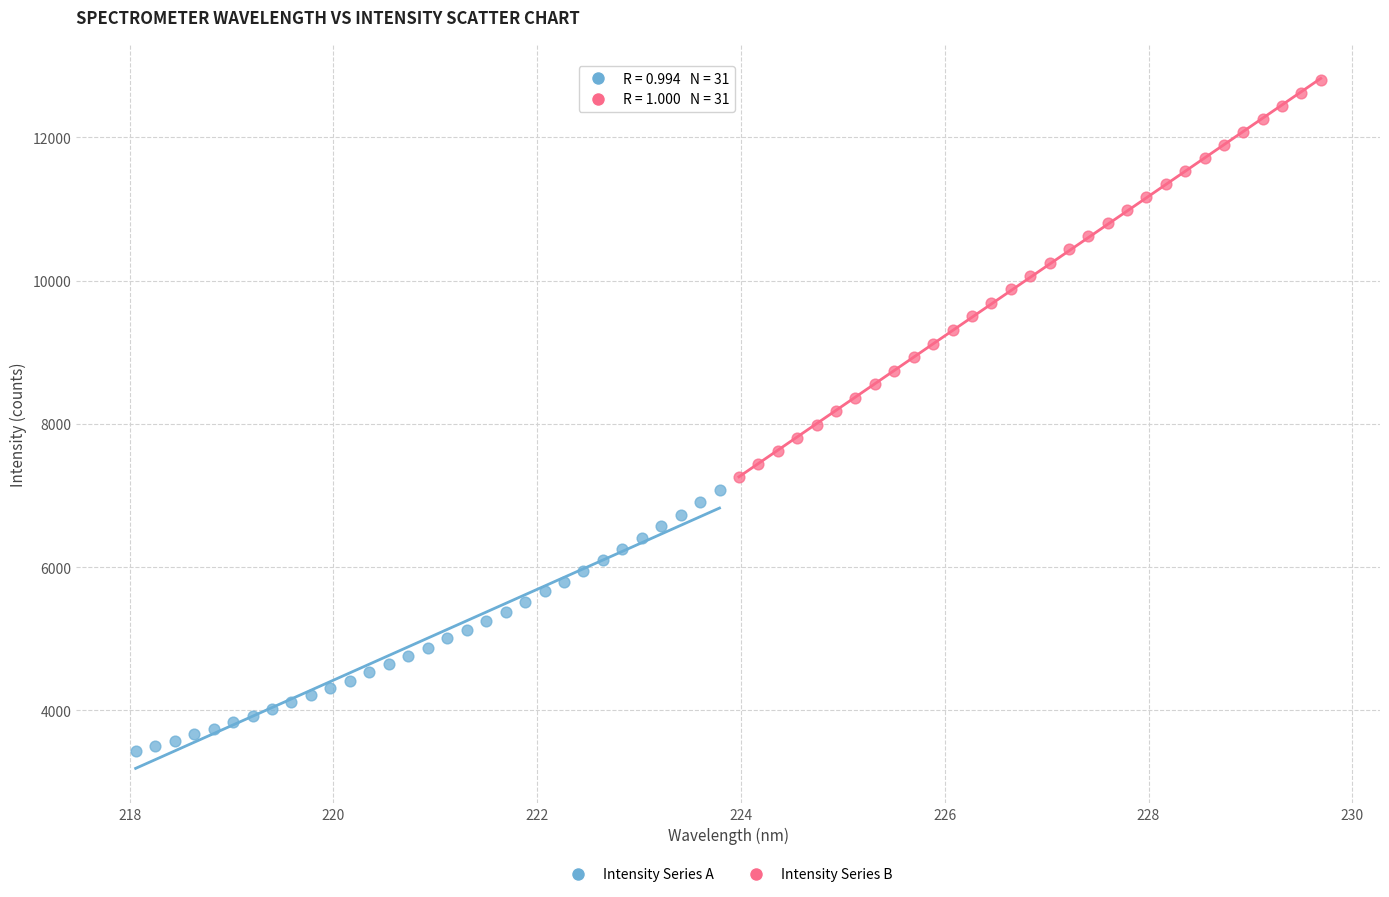

Which series contains the lowest Y value?

Intensity Series A